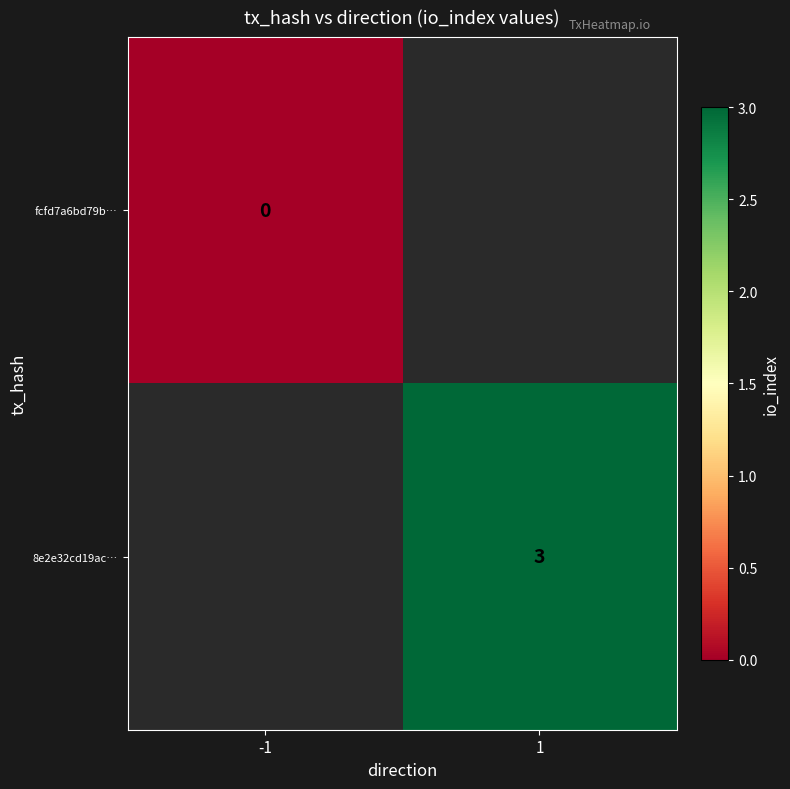

Is it true that 8e2e32cd19ac… equals 4 at 1?

False